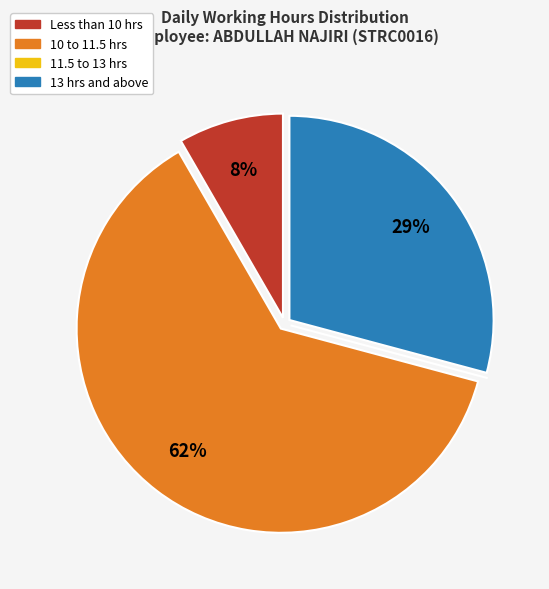

To the nearest percent, what percentage of the pie is Less than 10 hrs?

8%